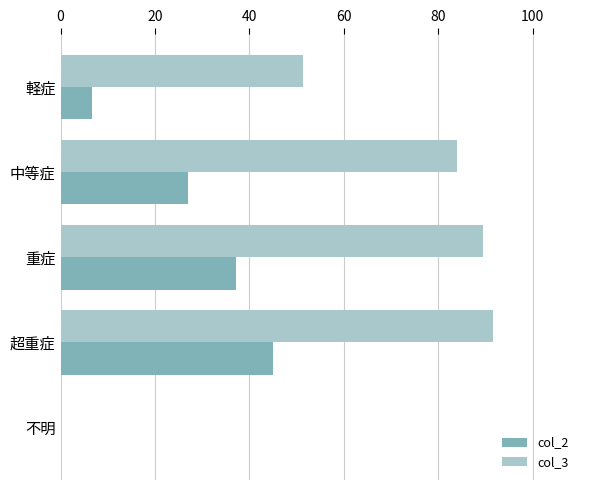

What is the sum of all col_3 values?

316.4